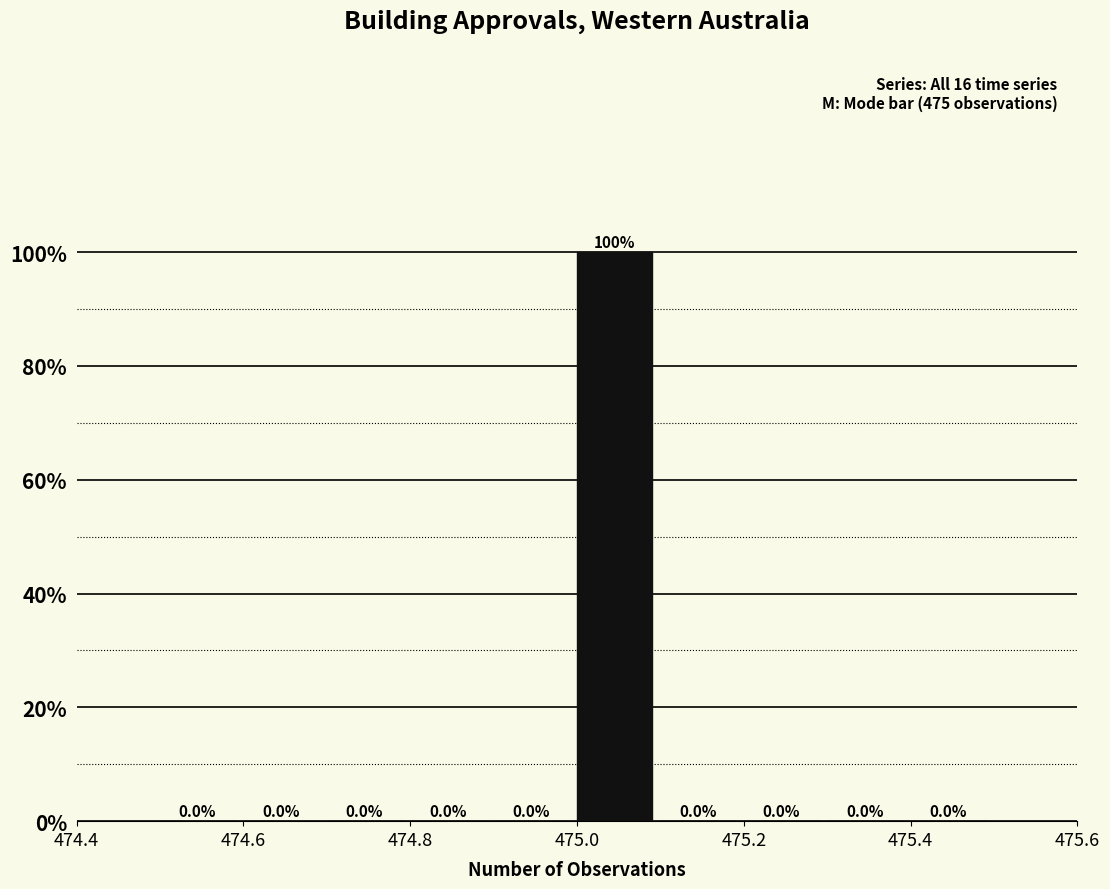

Reading left to right, transcribe this chart: for each bar, give the range it covers on the x-axis and its height.

474.5 to 474.6: 0.0
474.6 to 474.7: 0.0
474.7 to 474.8: 0.0
474.8 to 474.9: 0.0
474.9 to 475.0: 0.0
475.0 to 475.1: 100.0
475.1 to 475.2: 0.0
475.2 to 475.3: 0.0
475.3 to 475.4: 0.0
475.4 to 475.5: 0.0